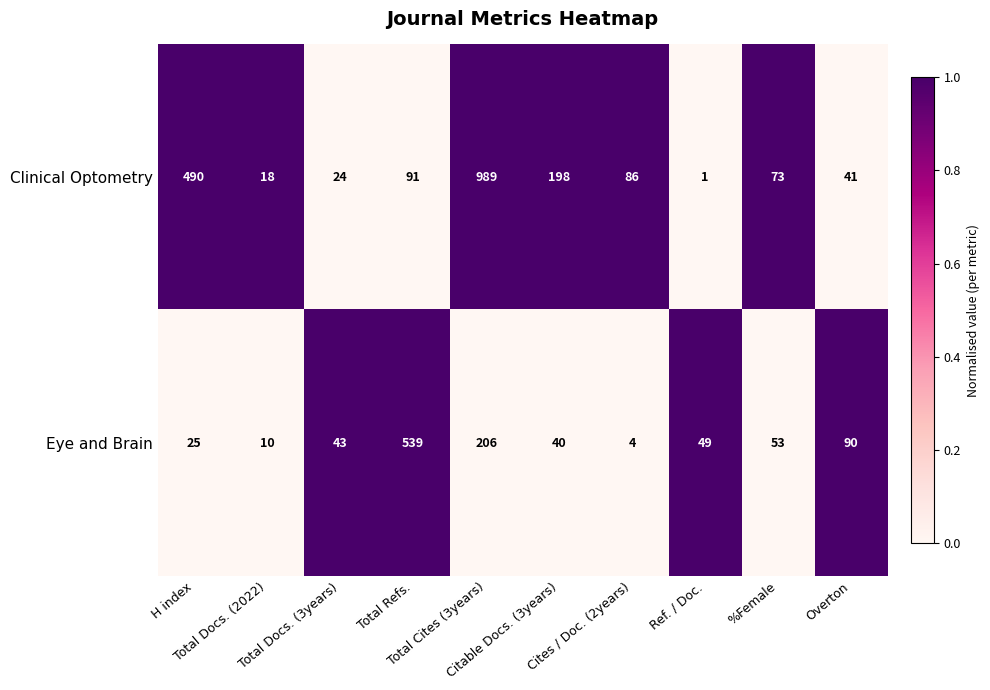

Rank the series by their maximum value, from lowest to highest.

Eye and Brain, Clinical Optometry